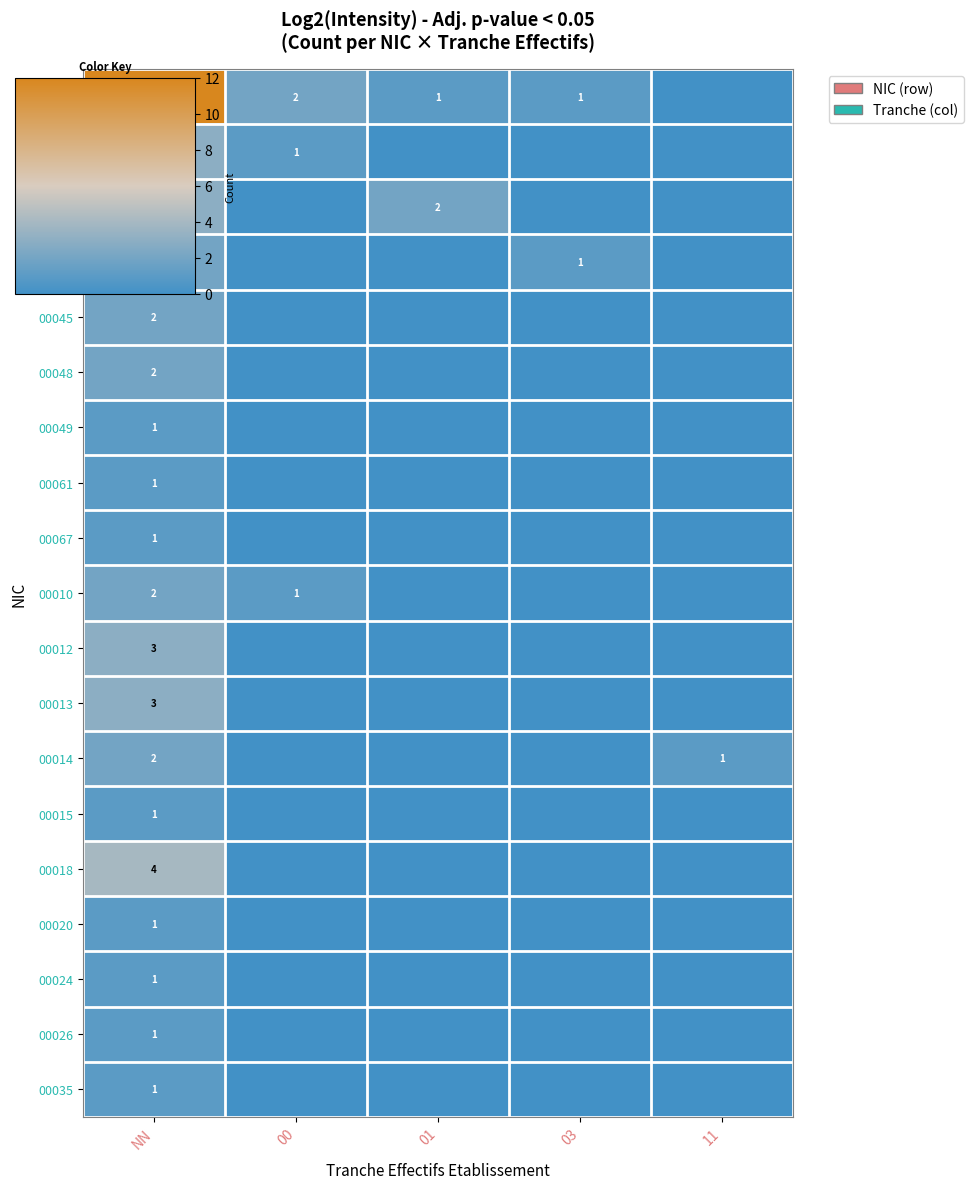

The value of 00024 at 01 is 0.1. True or false?

False